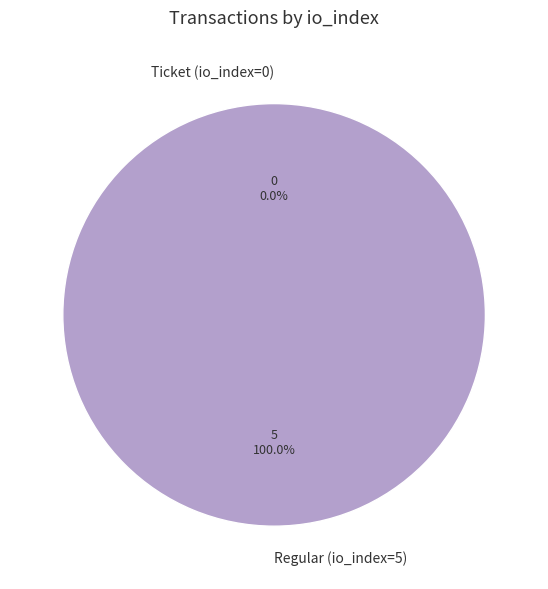

How many slices are in this pie chart?

2